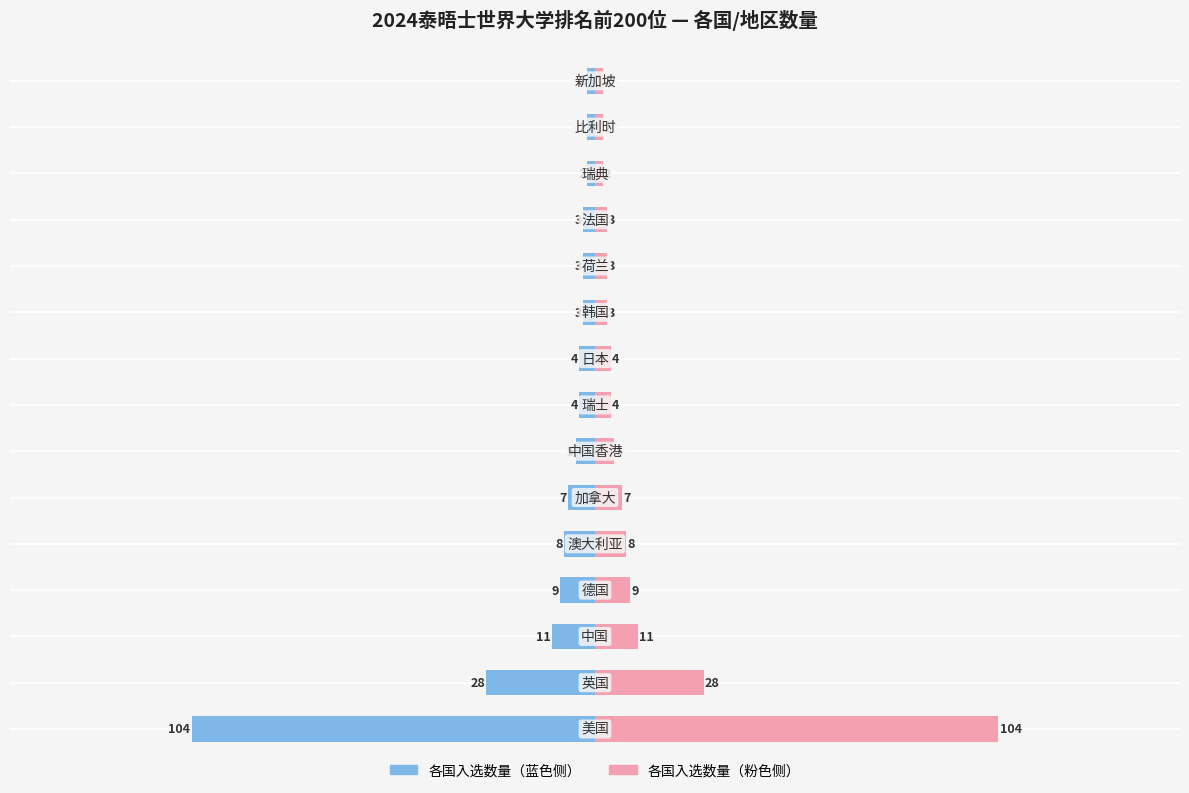

The value of 排名数量（右） at 12 is 1. True or false?

False